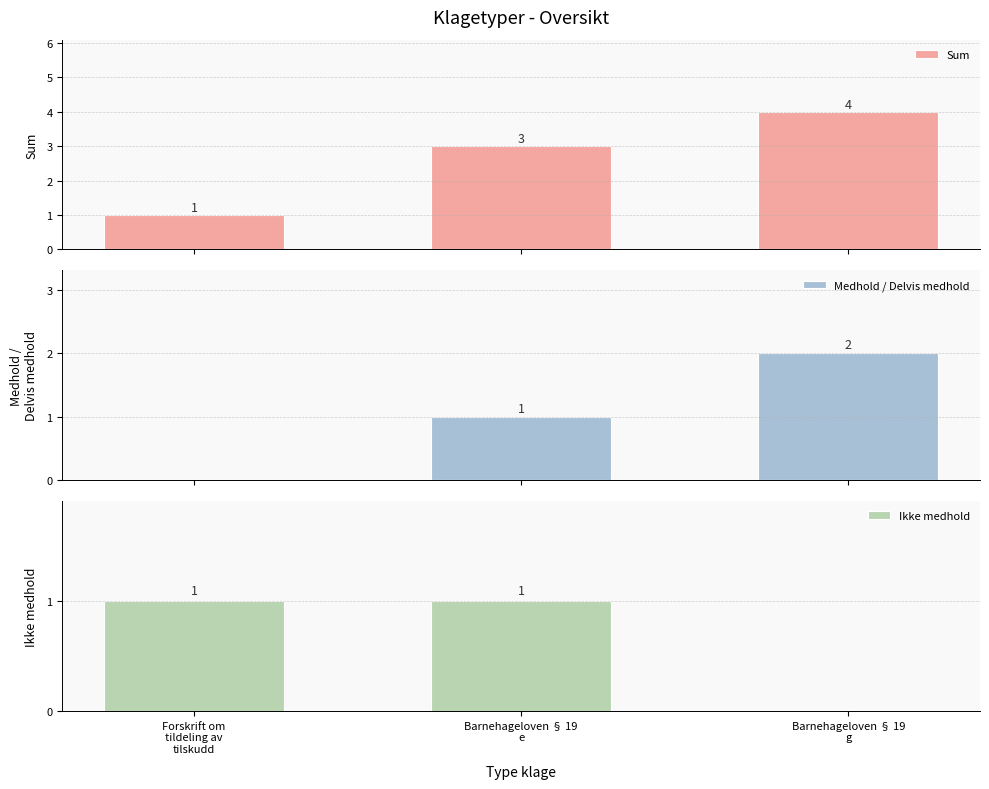

What is the value of the Sum bar at the 2nd from the left?

3